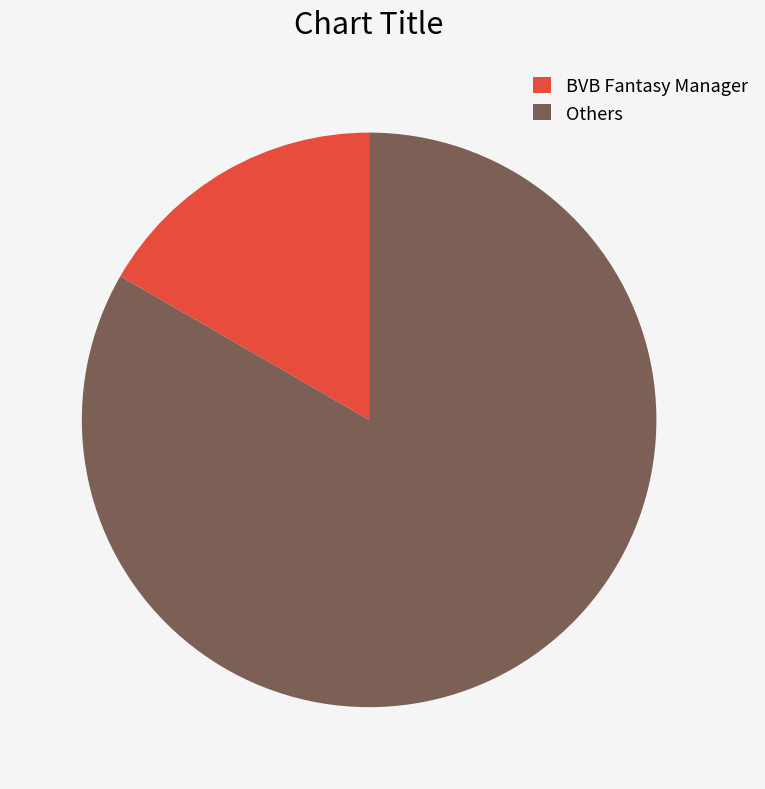

The BVB Fantasy Manager slice represents 7% of the pie. True or false?

False